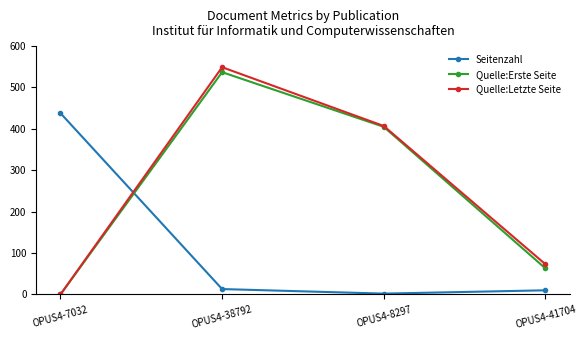

How many data points does each series have?

4